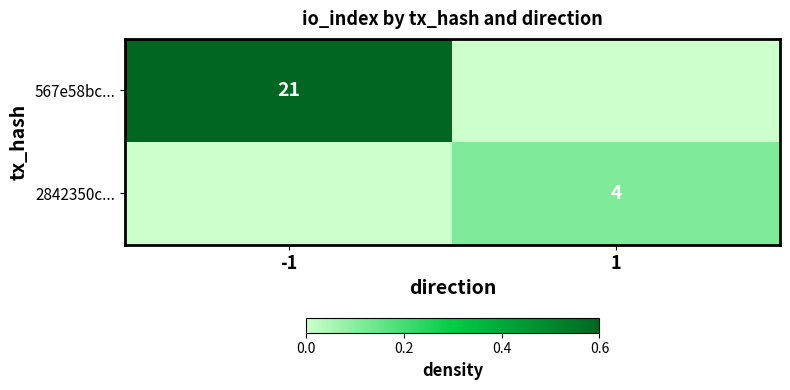

The 2842350c... series shows 6 at 1. True or false?

False